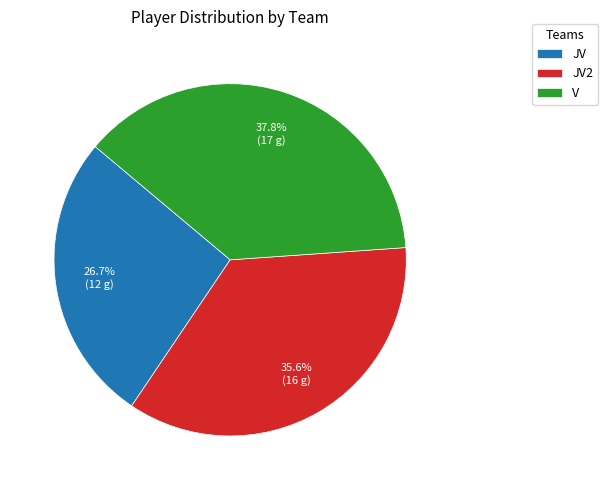

The V slice represents 52% of the pie. True or false?

False